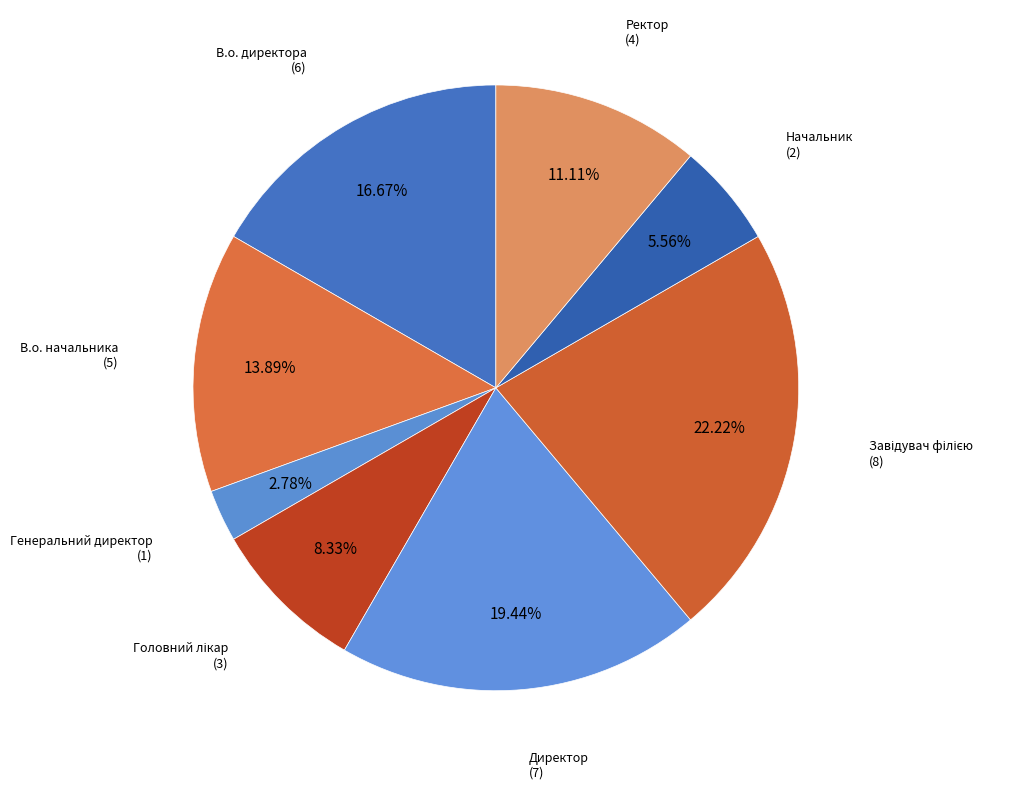

What is the largest slice in the pie chart?

Завідувач філією